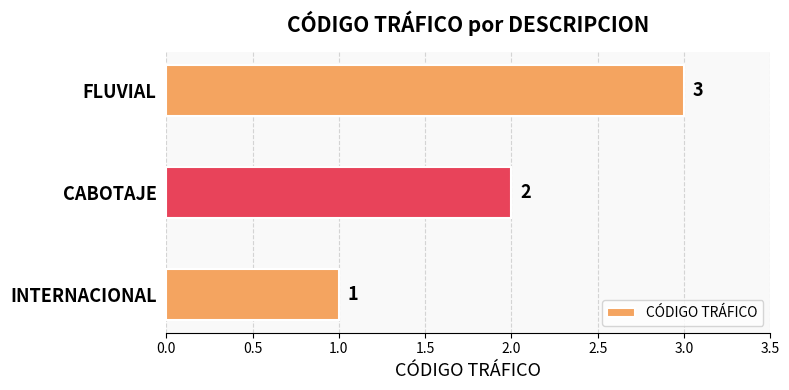

What is the maximum value shown in the chart?

3